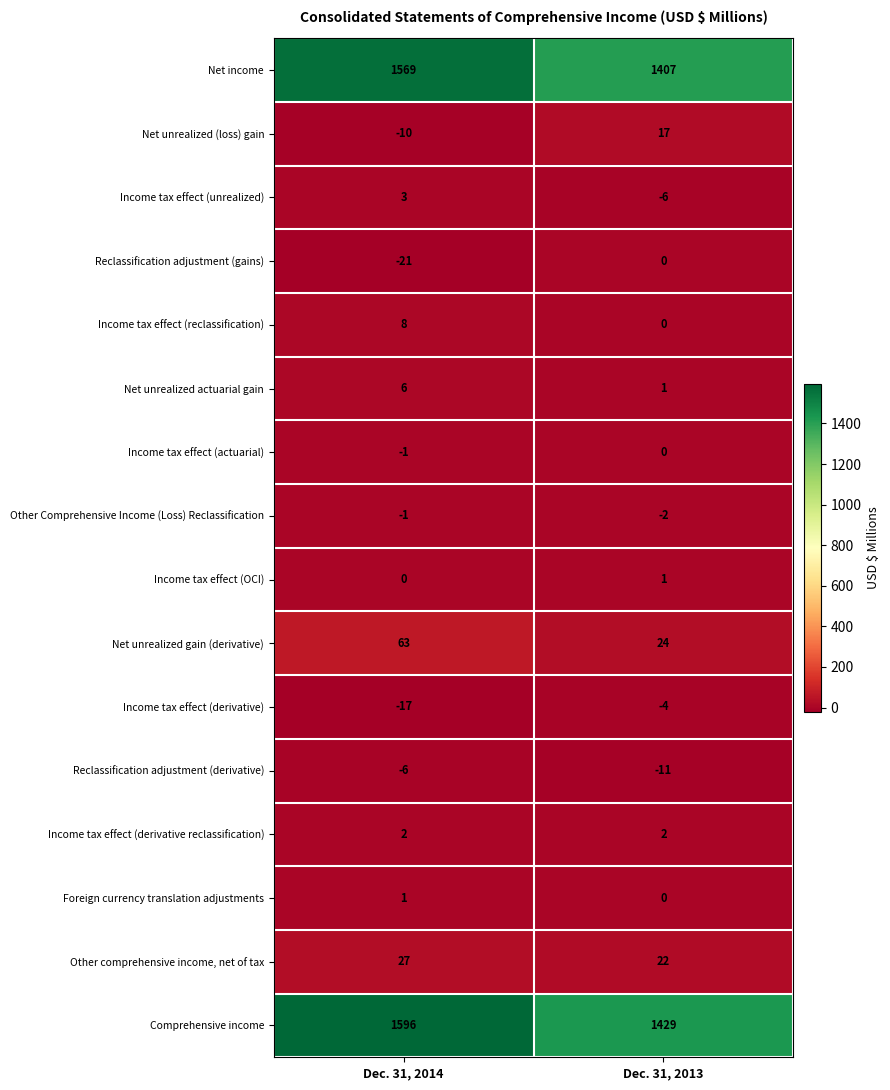

List the labels in order of Net income value, smallest first.

Dec. 31, 2013, Dec. 31, 2014